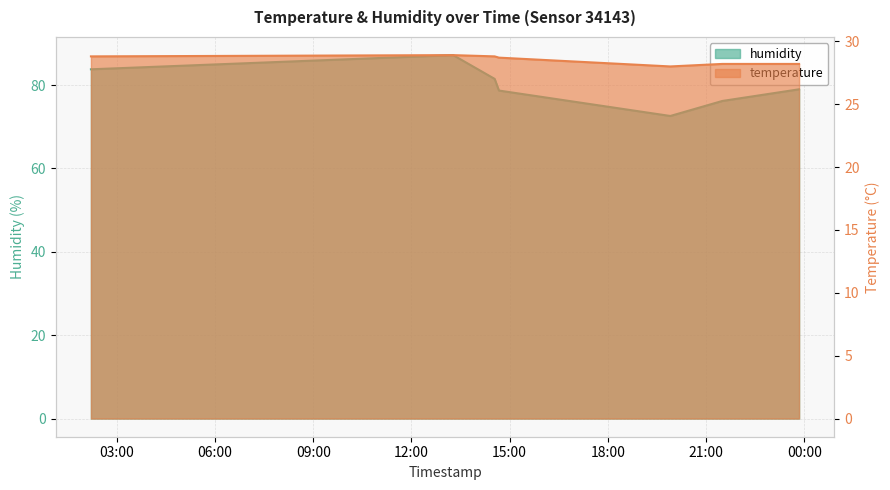

Where is temperature nearest to the value 28?

2023-03-16T19:54:29